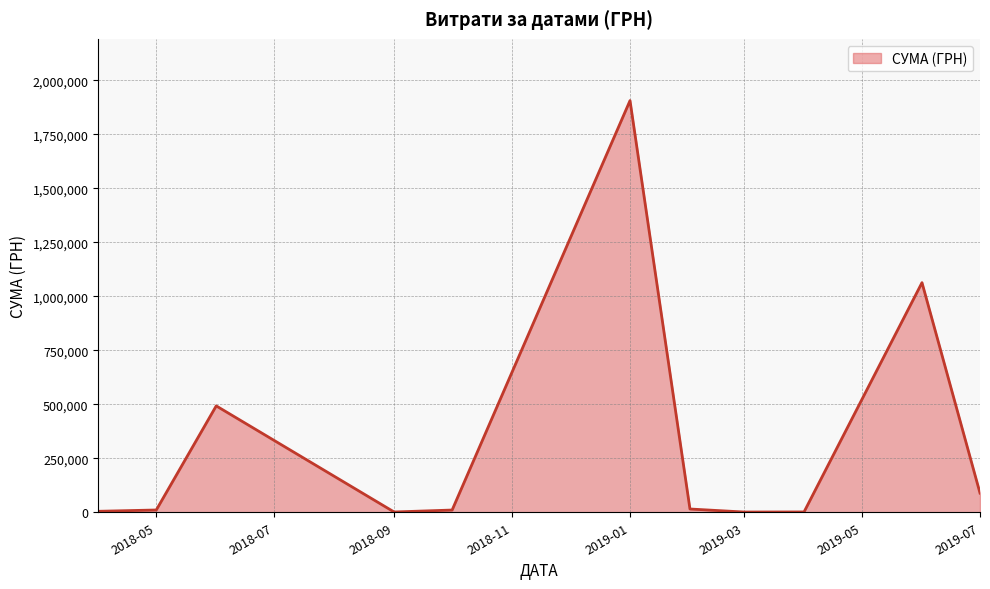

What is the maximum value shown in the chart?

1906806.8